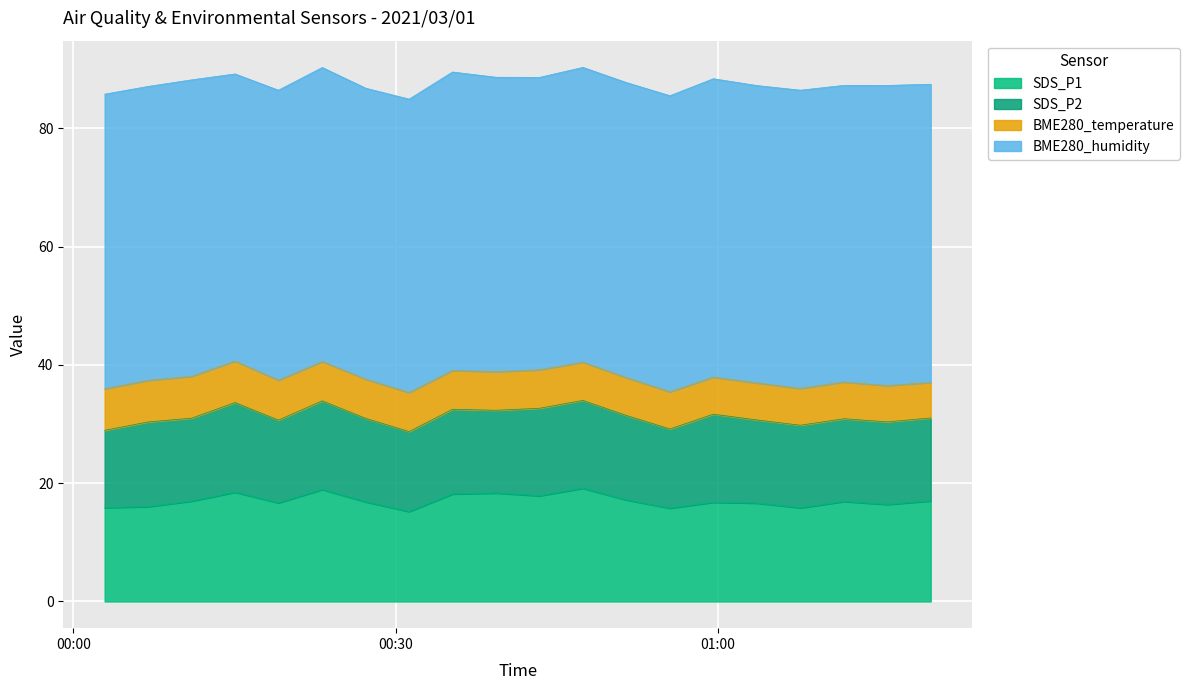

True or false: BME280_humidity and SDS_P1 cross at least once.

False